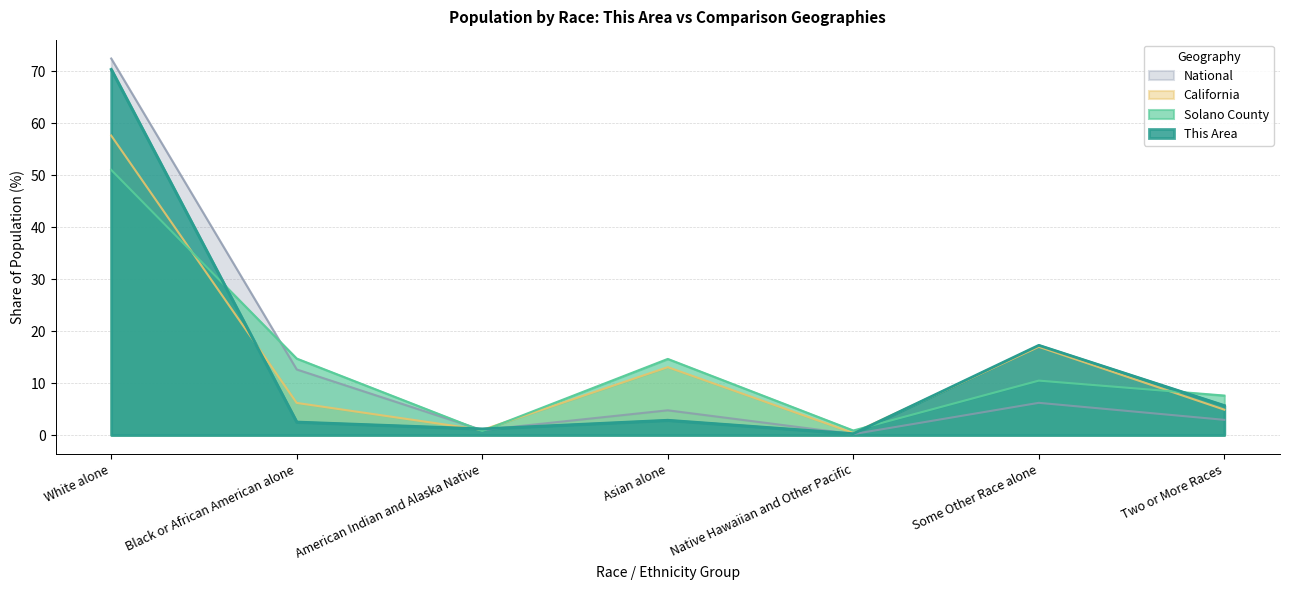

What is the label of the 6th point from the left?

Some Other Race alone